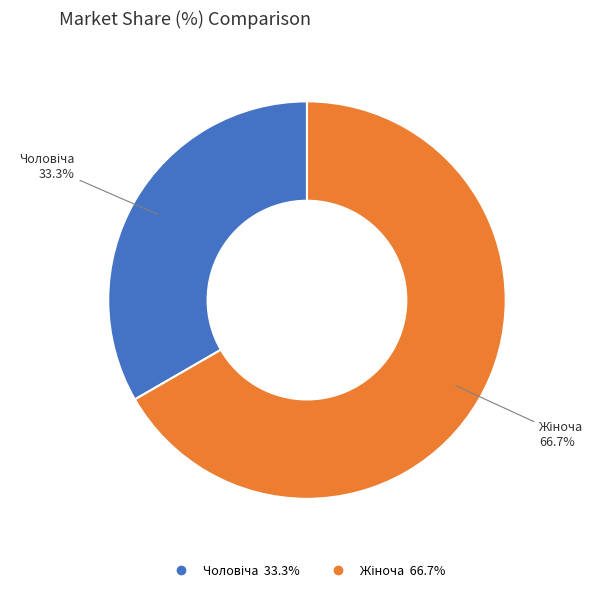

Is there any slice that represents more than half of the pie?

Yes